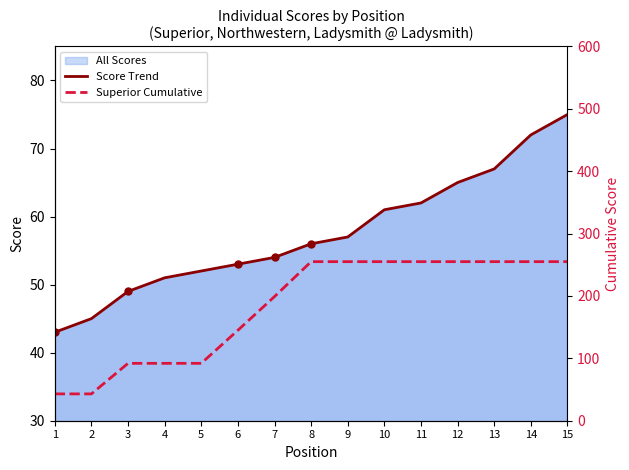

What is the difference between the highest and lowest values at 9?

198